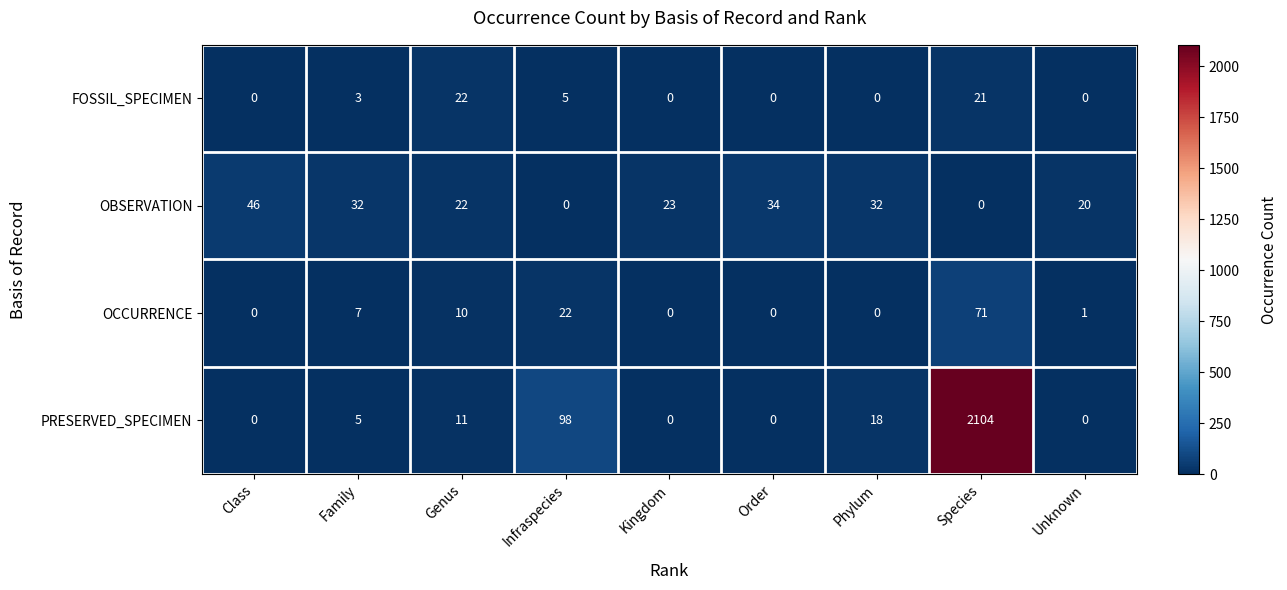

At how many categories does at least one series exceed 394?

1